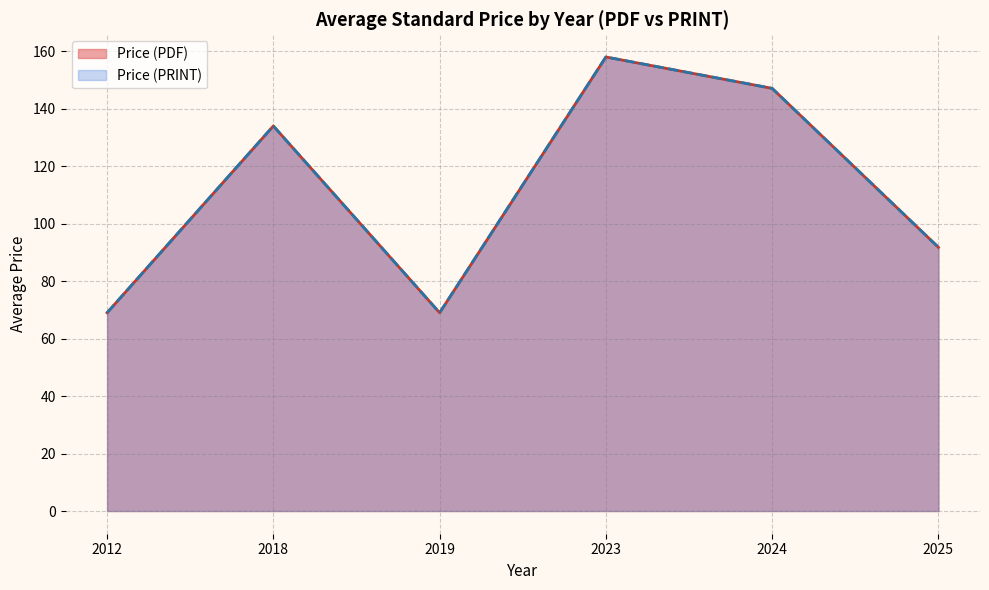

Where is Price (PDF) nearest to the value 99?

2025